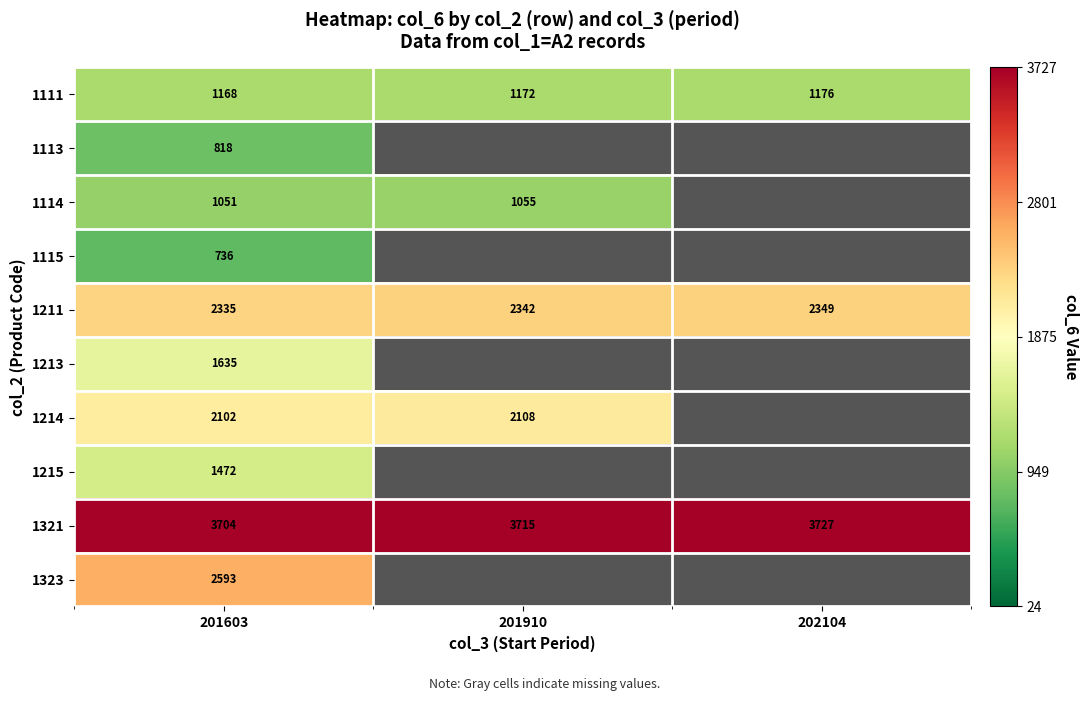

Rank the categories by 1211 value from lowest to highest.

201603, 201910, 202104